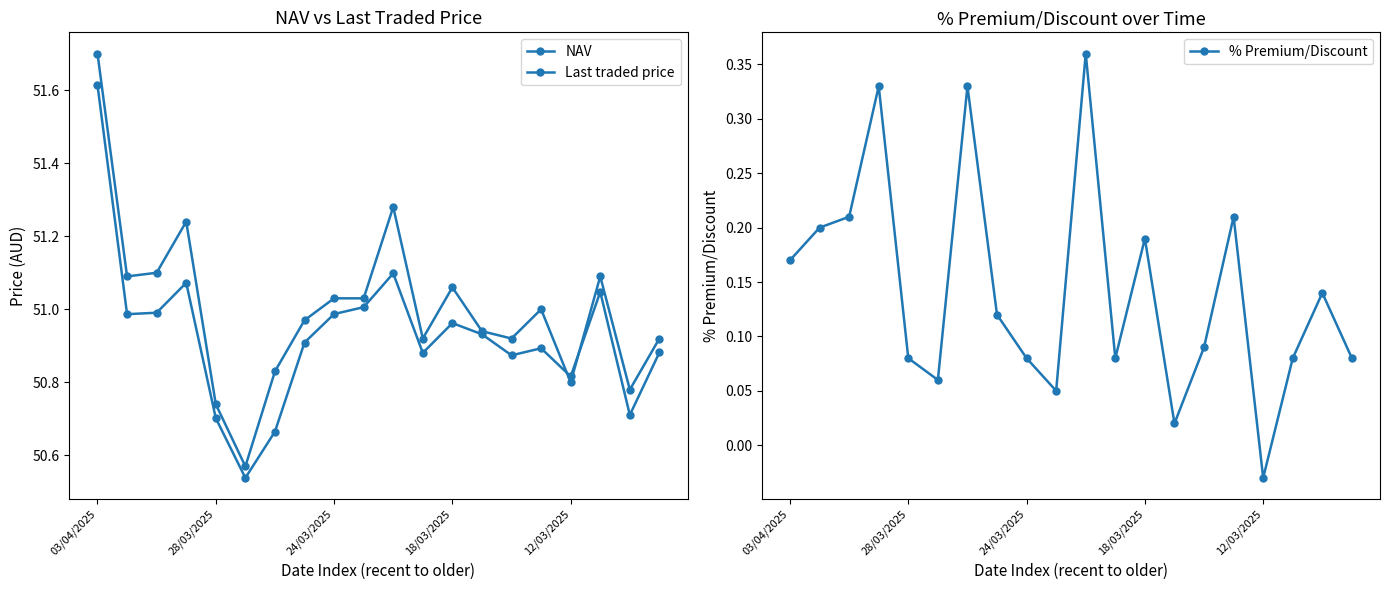

True or false: % Premium/Discount has more than 2 interior local peaks.

True